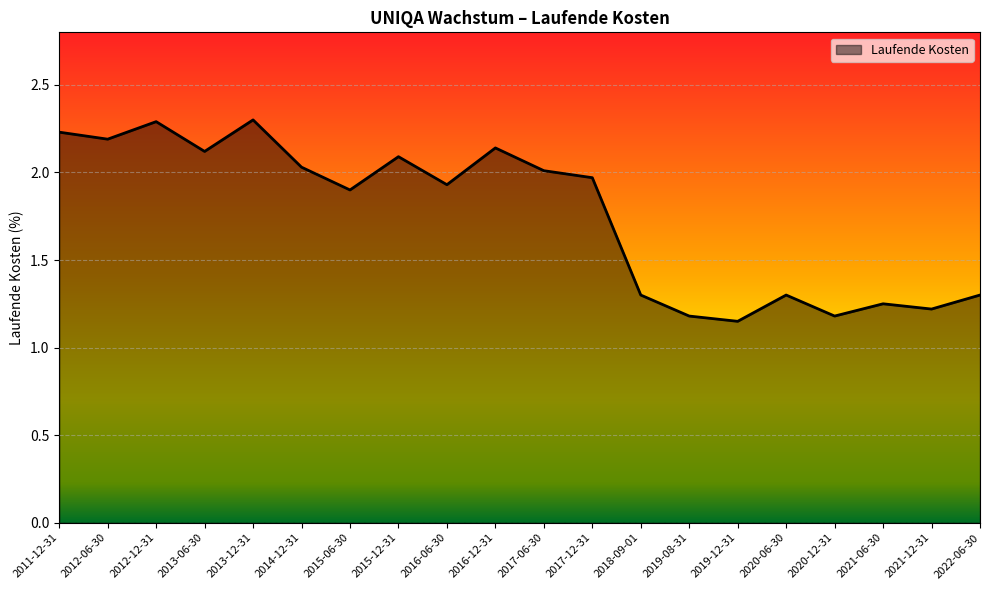

What is the greatest value displayed?

2.3